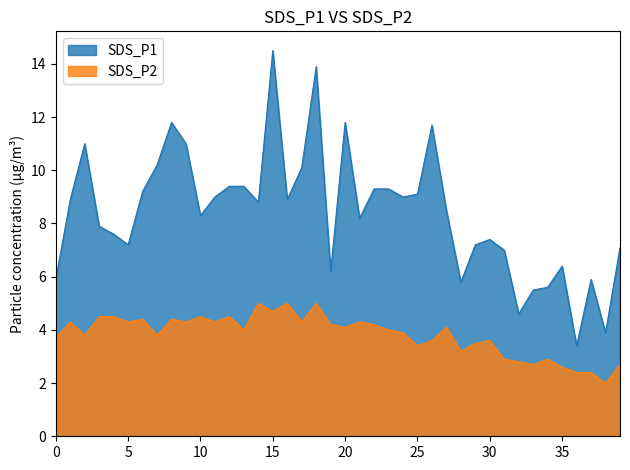

Between 25 and 26, which series saw the biggest shift?

SDS_P1